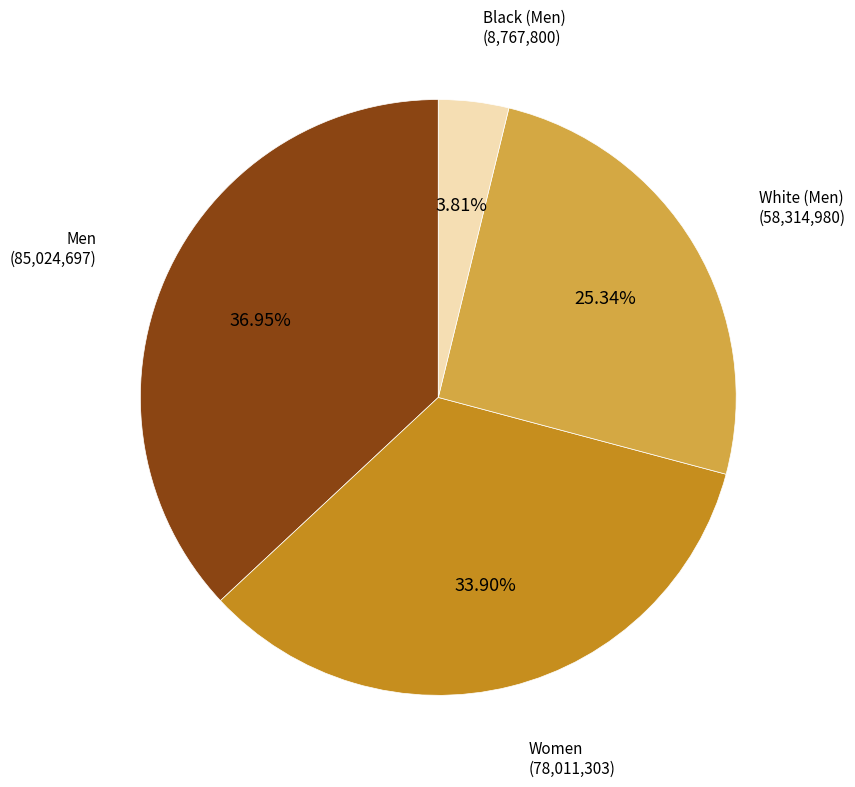

Is there any slice that represents more than half of the pie?

No